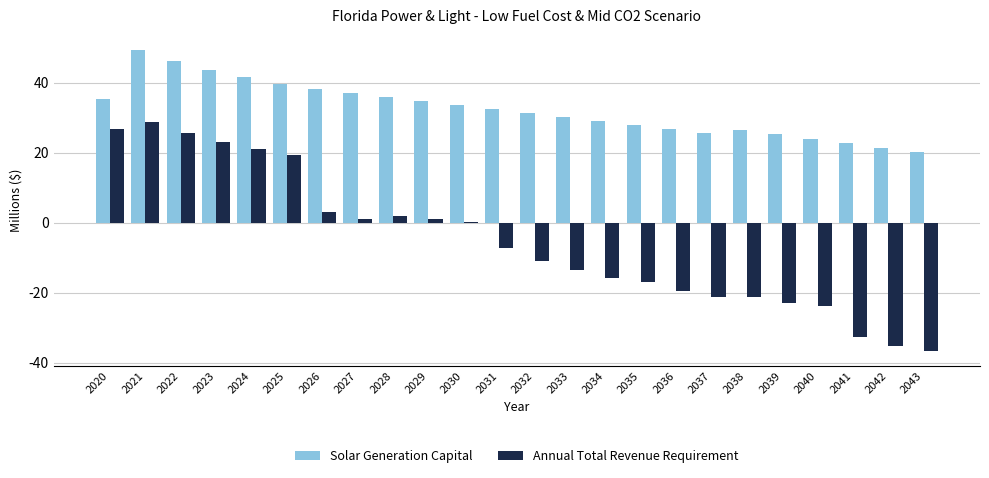

Is it true that Solar Generation Capital equals 37.2 at 2027?

True